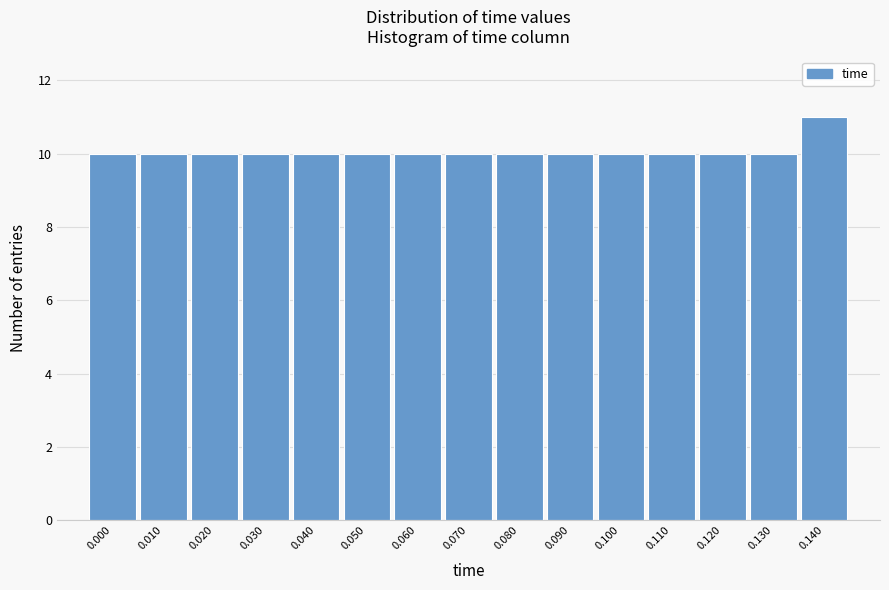

Reading left to right, list all the values displayed in this chart.

10	10	10	10	10	10	10	10	10	10	10	10	10	10	11